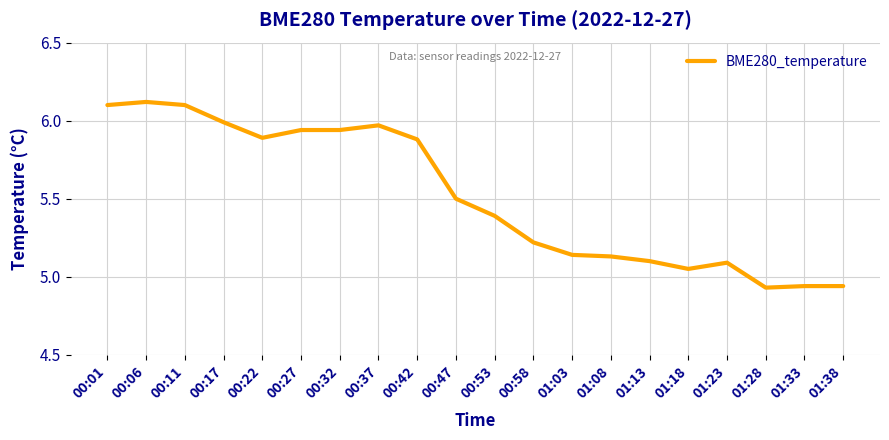

The chart shows a value of 5.5 at 00:47. True or false?

True